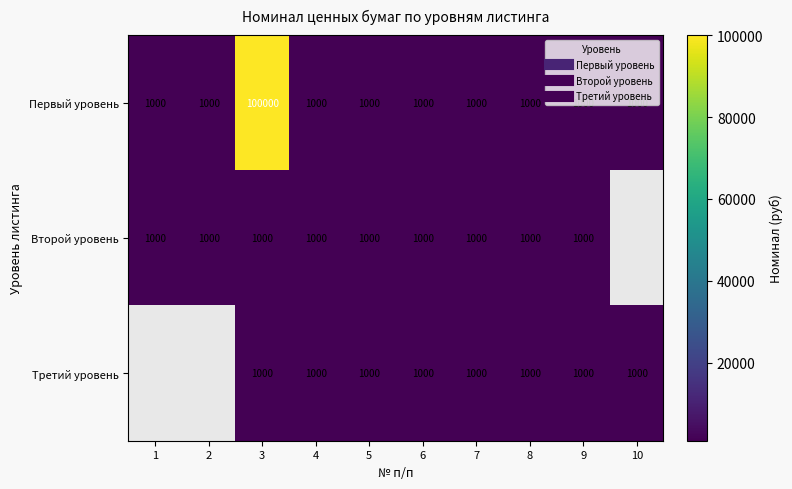

Is the value of Третий уровень at 8 greater than the value of Второй уровень at 9?

No